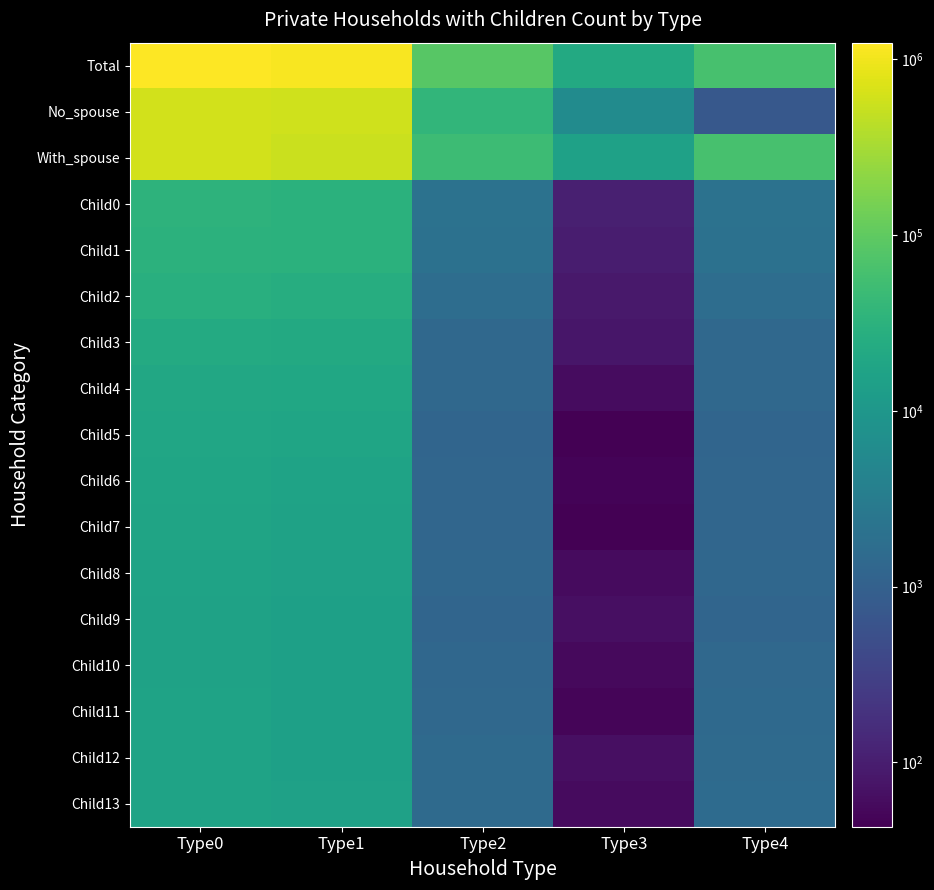

Reading left to right, transcribe all the data shown in this chart.

Total: Type0=1243397	Type1=1136510	Type2=85205	Type3=21682	Type4=62300
No_spouse: Type0=626212	Type1=583361	Type2=36777	Type3=6074	Type4=727
With_spouse: Type0=617185	Type1=553149	Type2=48428	Type3=15608	Type4=61573
Child0: Type0=32950	Type1=30794	Type2=2051	Type3=105	Type4=2062
Child1: Type0=32110	Type1=30038	Type2=1974	Type3=98	Type4=1988
Child2: Type0=27743	Type1=25953	Type2=1704	Type3=86	Type4=1715
Child3: Type0=23138	Type1=21671	Type2=1388	Type3=79	Type4=1406
Child4: Type0=20713	Type1=19272	Type2=1381	Type3=60	Type4=1395
Child5: Type0=19101	Type1=17823	Type2=1235	Type3=43	Type4=1239
Child6: Type0=17939	Type1=16637	Type2=1254	Type3=48	Type4=1260
Child7: Type0=17567	Type1=16262	Type2=1261	Type3=44	Type4=1268
Child8: Type0=16857	Type1=15477	Type2=1322	Type3=58	Type4=1329
Child9: Type0=16104	Type1=14804	Type2=1235	Type3=65	Type4=1245
Child10: Type0=15912	Type1=14512	Type2=1345	Type3=55	Type4=1361
Child11: Type0=16400	Type1=14943	Type2=1408	Type3=49	Type4=1429
Child12: Type0=16616	Type1=15055	Type2=1496	Type3=65	Type4=1508
Child13: Type0=16828	Type1=15242	Type2=1527	Type3=59	Type4=1546